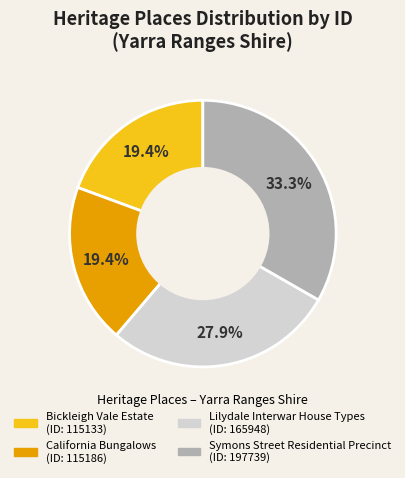

To the nearest percent, what is the difference between the largest and smallest slice percentages?

14%